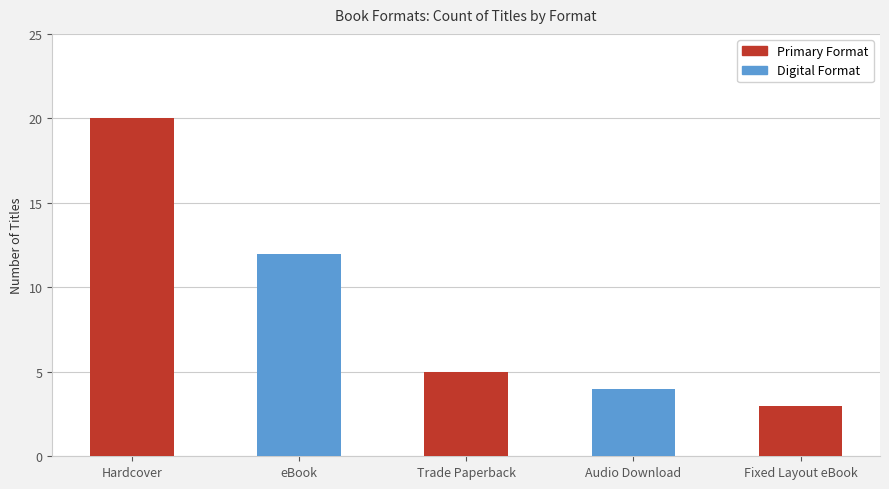

What is the maximum value shown in the chart?

20